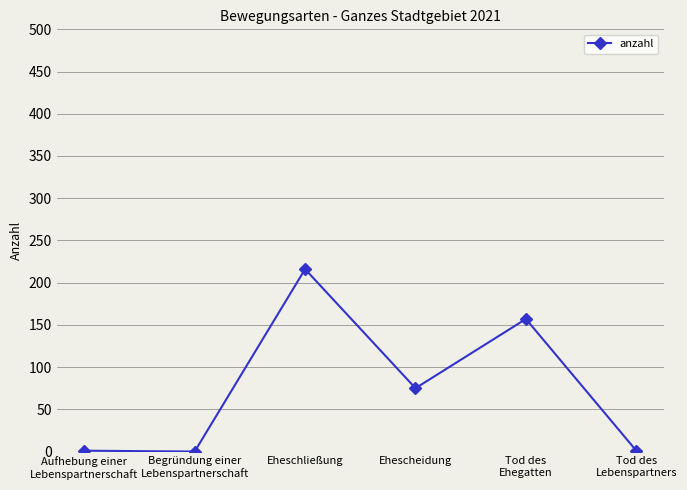

What is the average value?

75